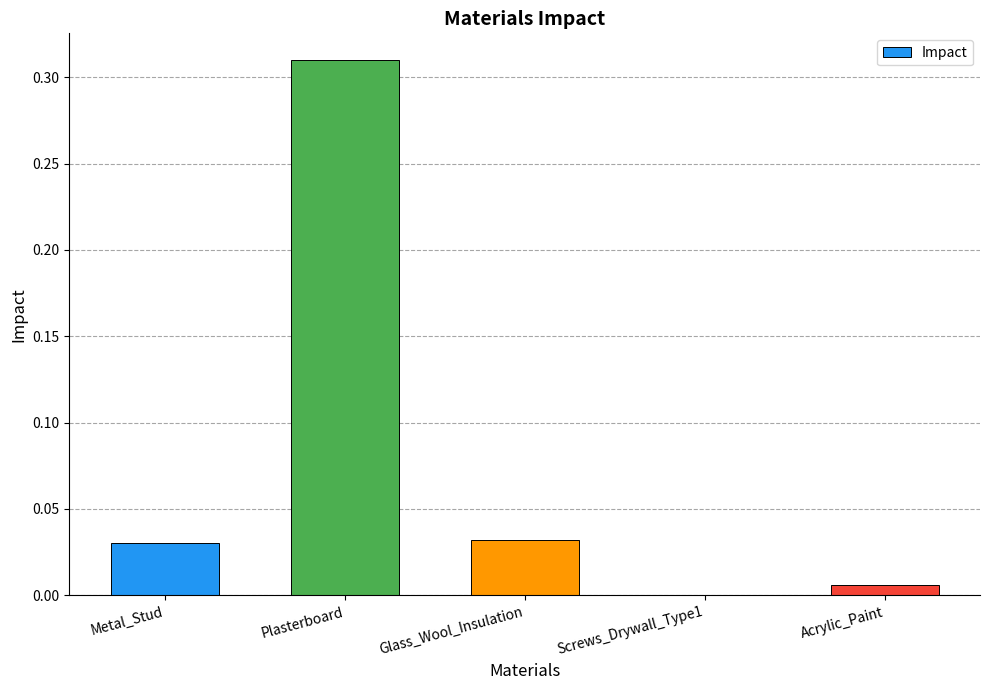

The chart shows a value of 0.0 at Screws_Drywall_Type1. True or false?

True